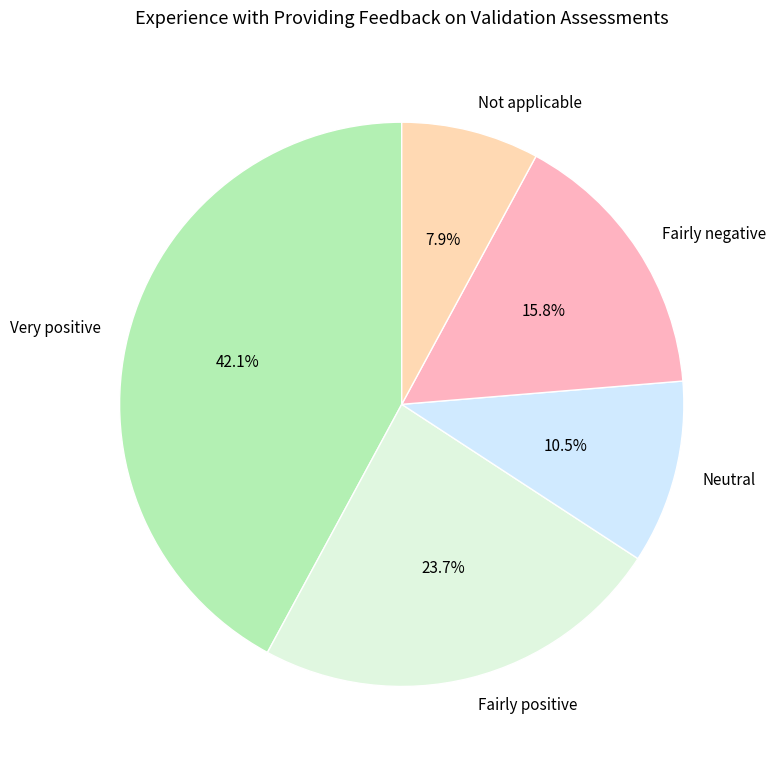

To the nearest percent, what is the combined percentage of Neutral and Fairly positive?

34%